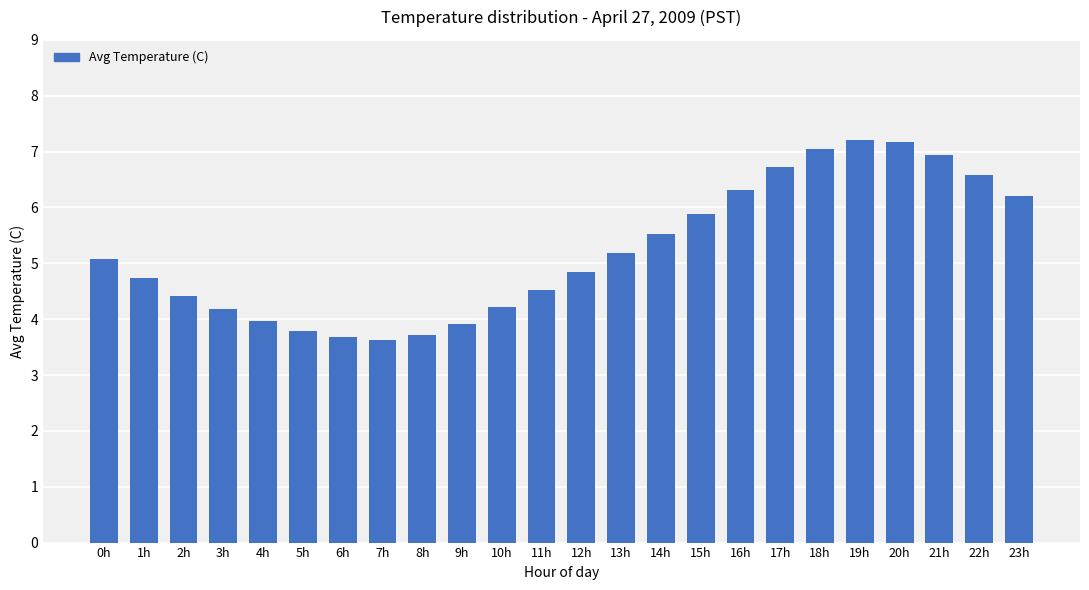

The chart shows a value of 9.0 at 13h. True or false?

False